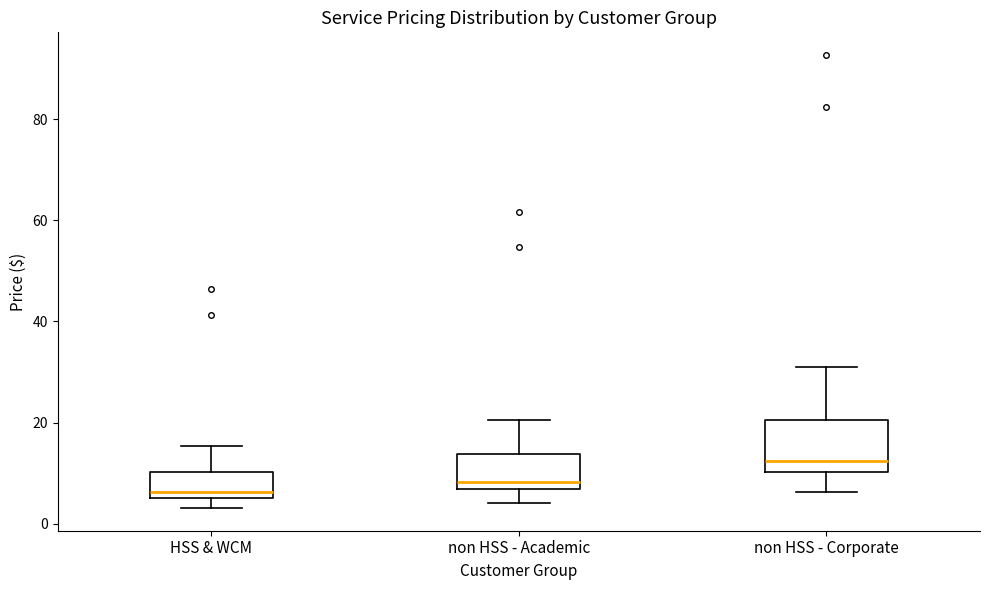

Reading left to right, transcribe this box plot: for each box, give where its median line is, the range the box spans, and where its two whiskers end, as read against the y-axis. The values are not printed on the chart, so give them approximately, as read against the axis.

HSS & WCM: median 6 (just above the box's lower edge), box 6 to 10, whiskers 4 to 16
non HSS - Academic: median 8, box 6 to 14, whiskers 4 to 20
non HSS - Corporate: median 12, box 10 to 20, whiskers 6 to 30